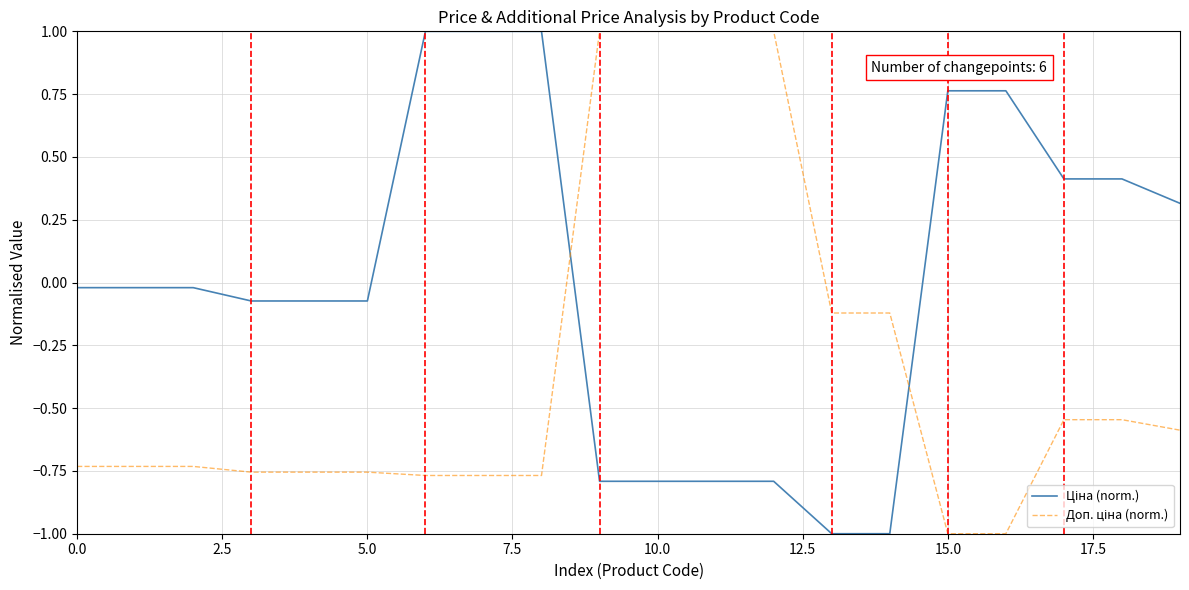

At how many categories does at least one series exceed 0?

12